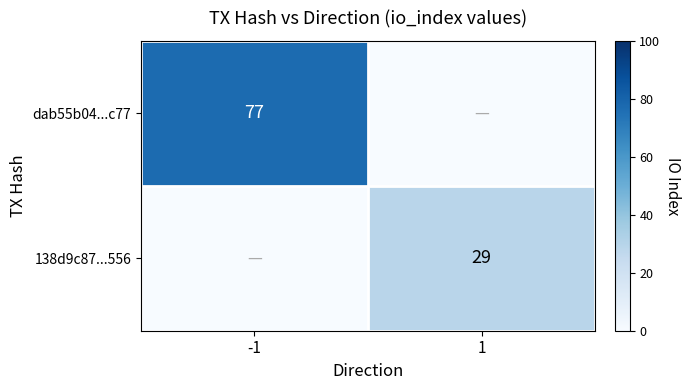

Is the value of dab55b04...c77 at -1 greater than the value of 138d9c87...556 at 1?

Yes